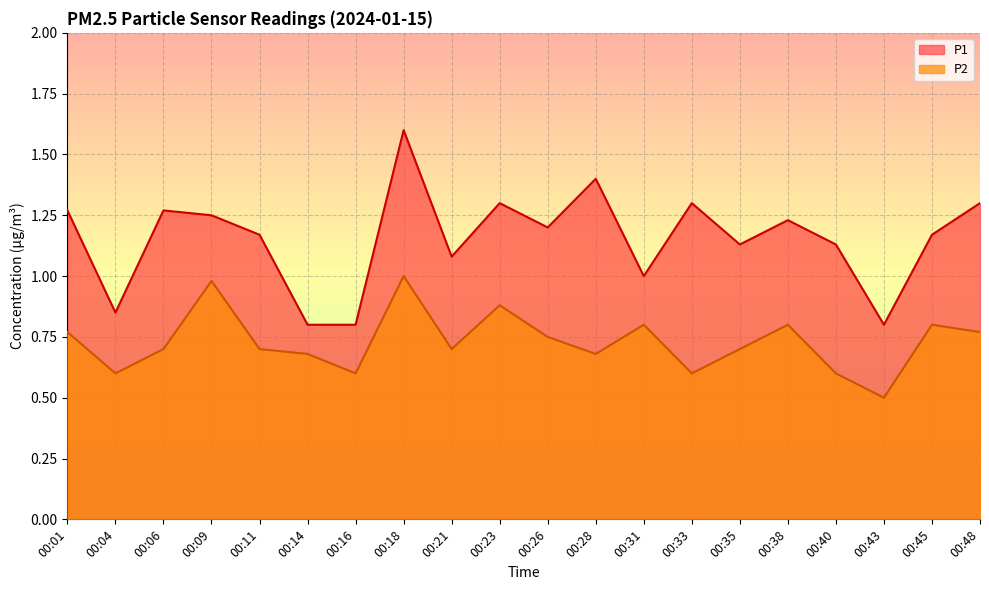

Which series has the largest range (max minus min)?

P1